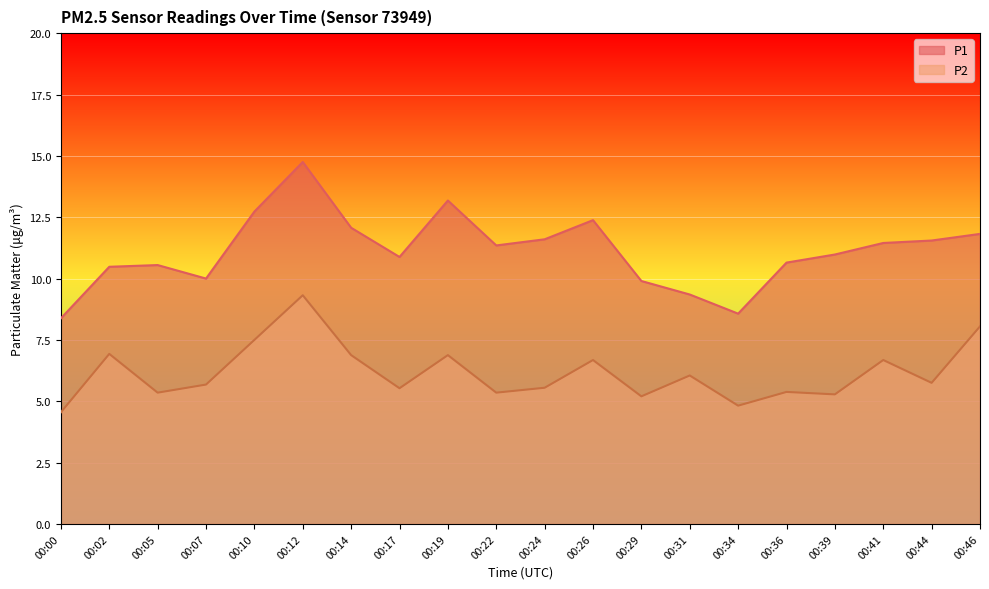

What is the average value of the P2 series?

6.2